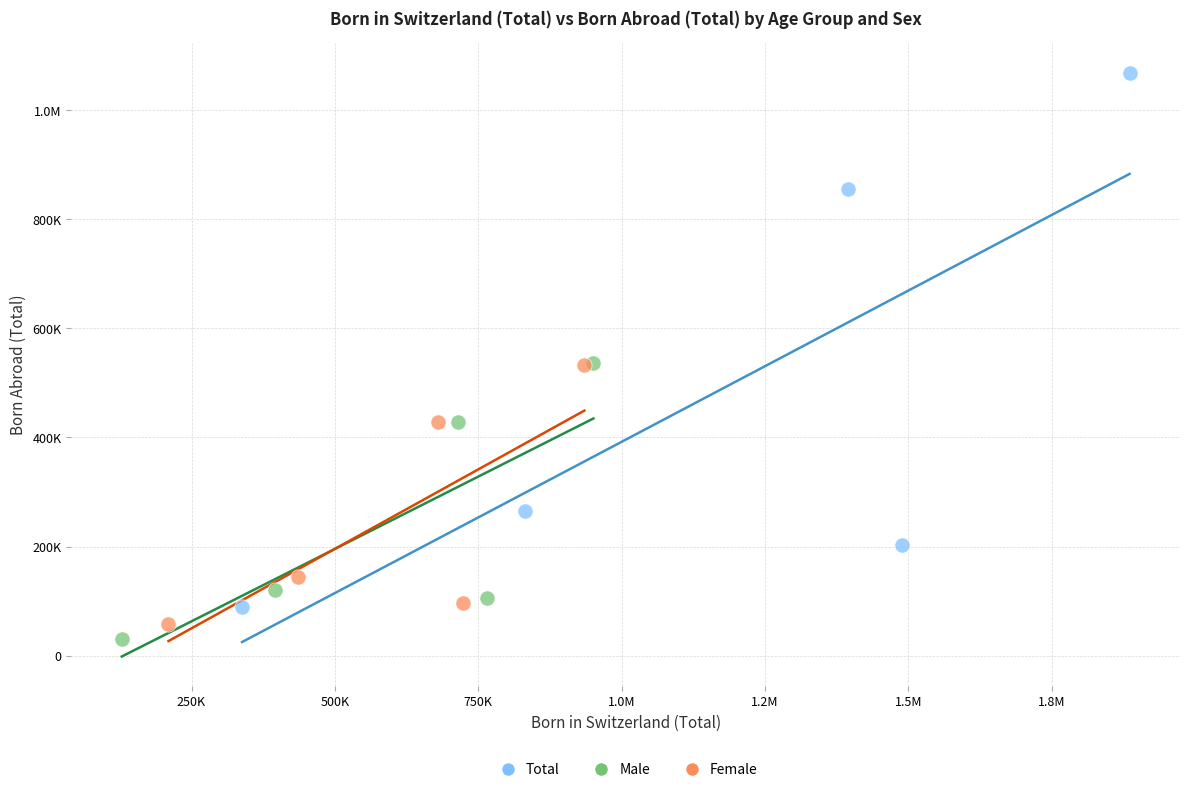

What are all the series names shown in the legend?

Total, Male, Female